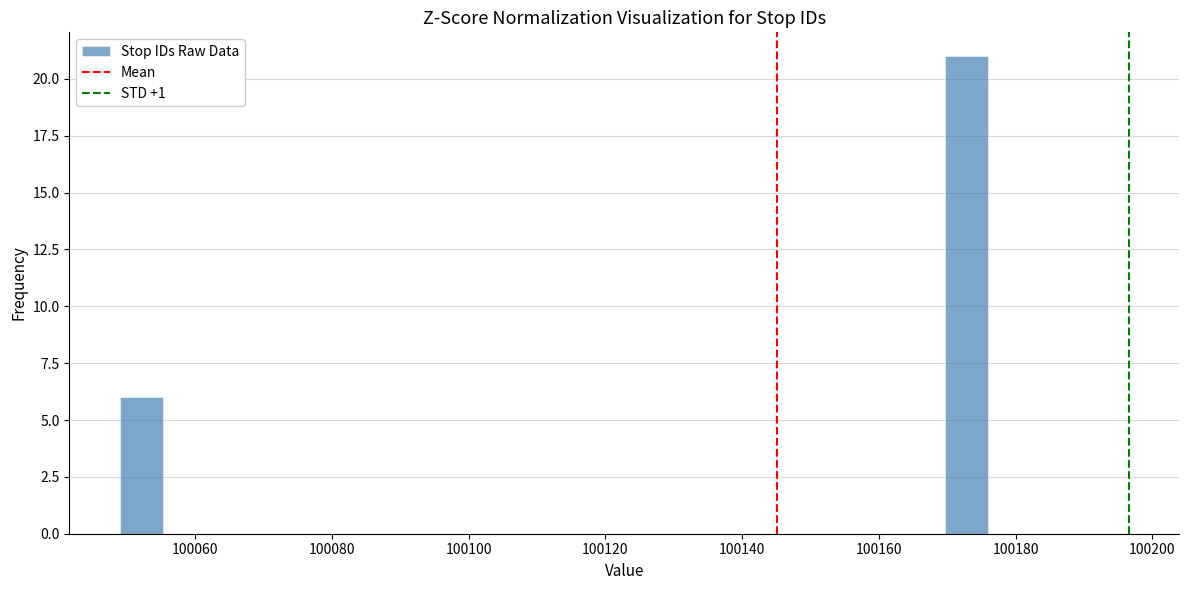

Read against the x-axis, roughly where is the centre of the tallest bar?

100172